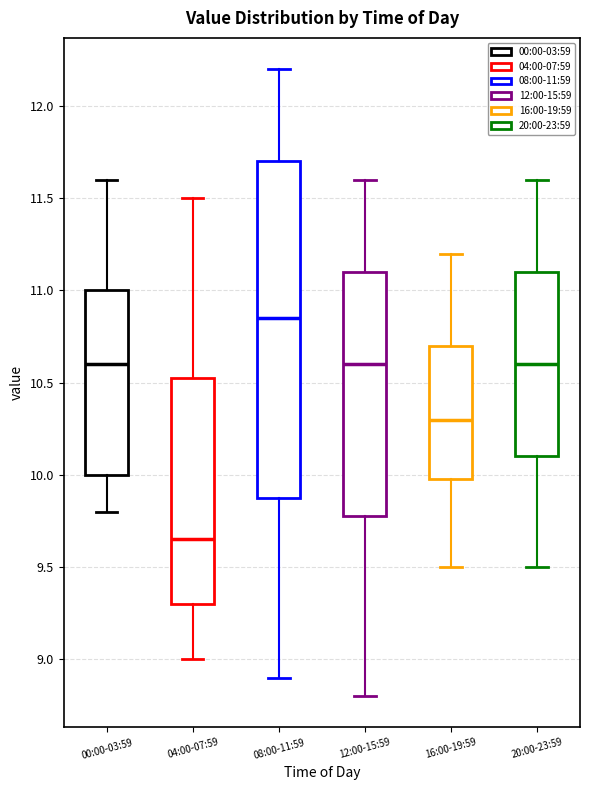

Which box is the tallest, from its lower edge to its upper edge?

08:00-11:59